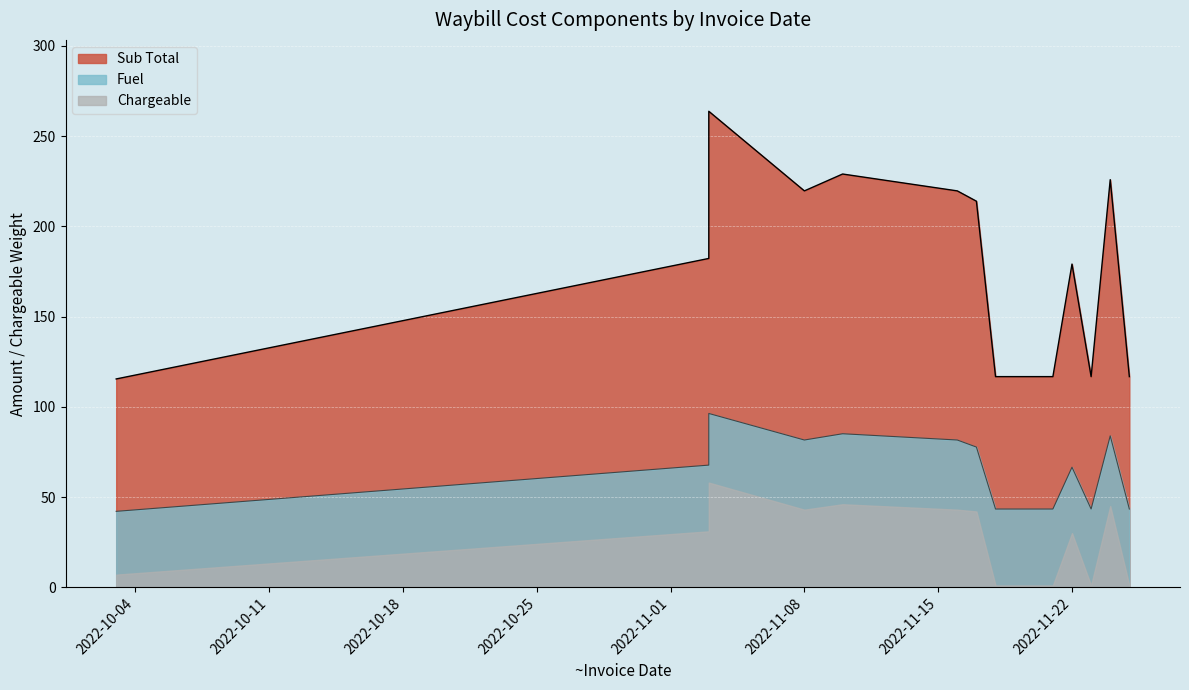

Which label corresponds to the smallest value in the chart?

2022-11-23